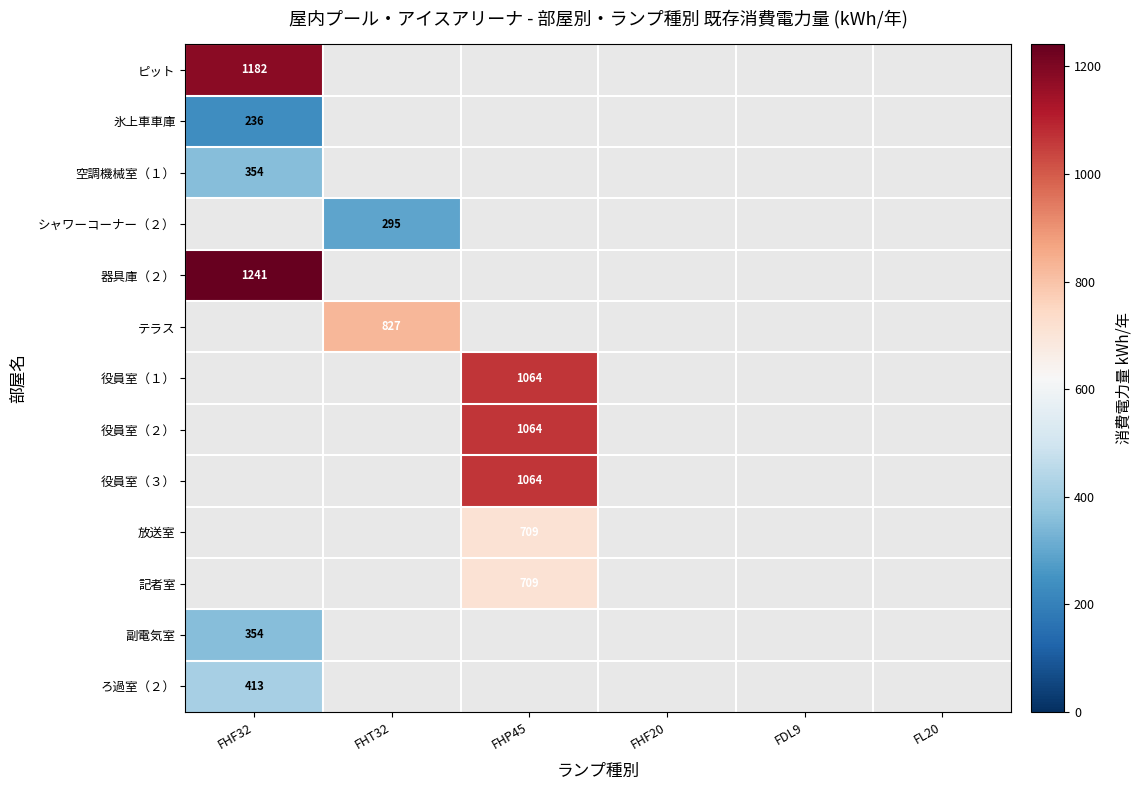

Which label corresponds to the smallest value in the chart?

FHF32